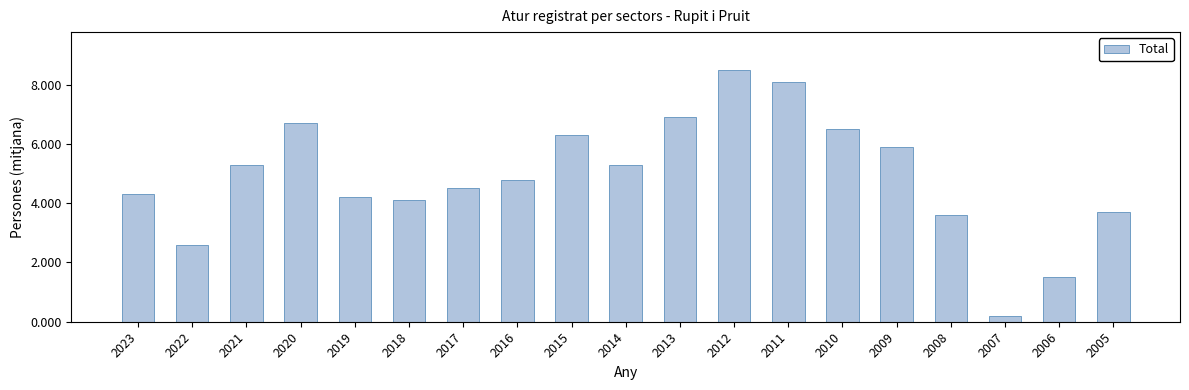

Count the number of categories in the chart.

19